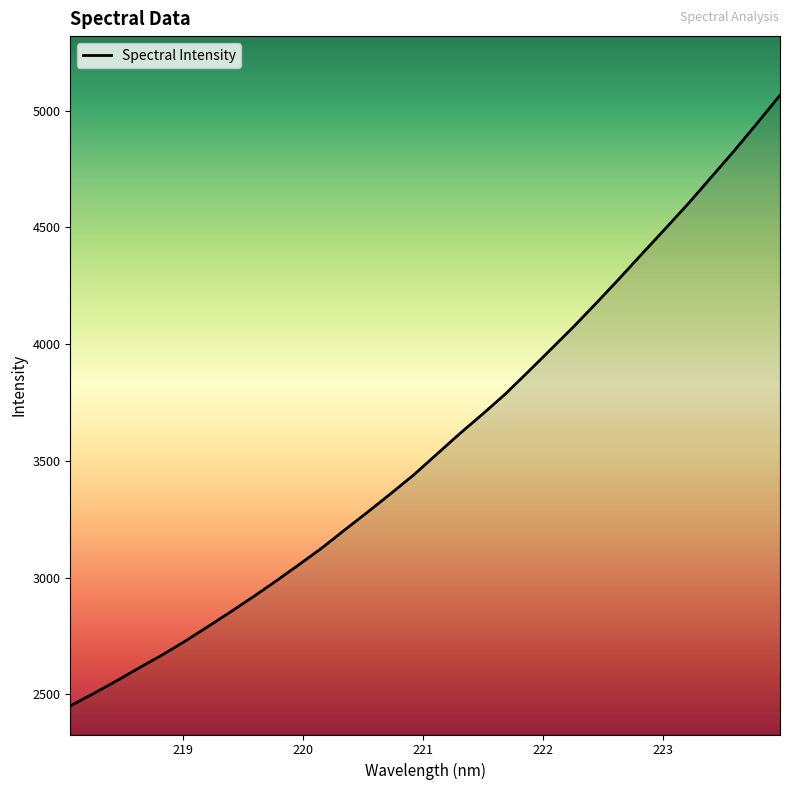

What is the difference between the maximum and minimum values?

2615.3